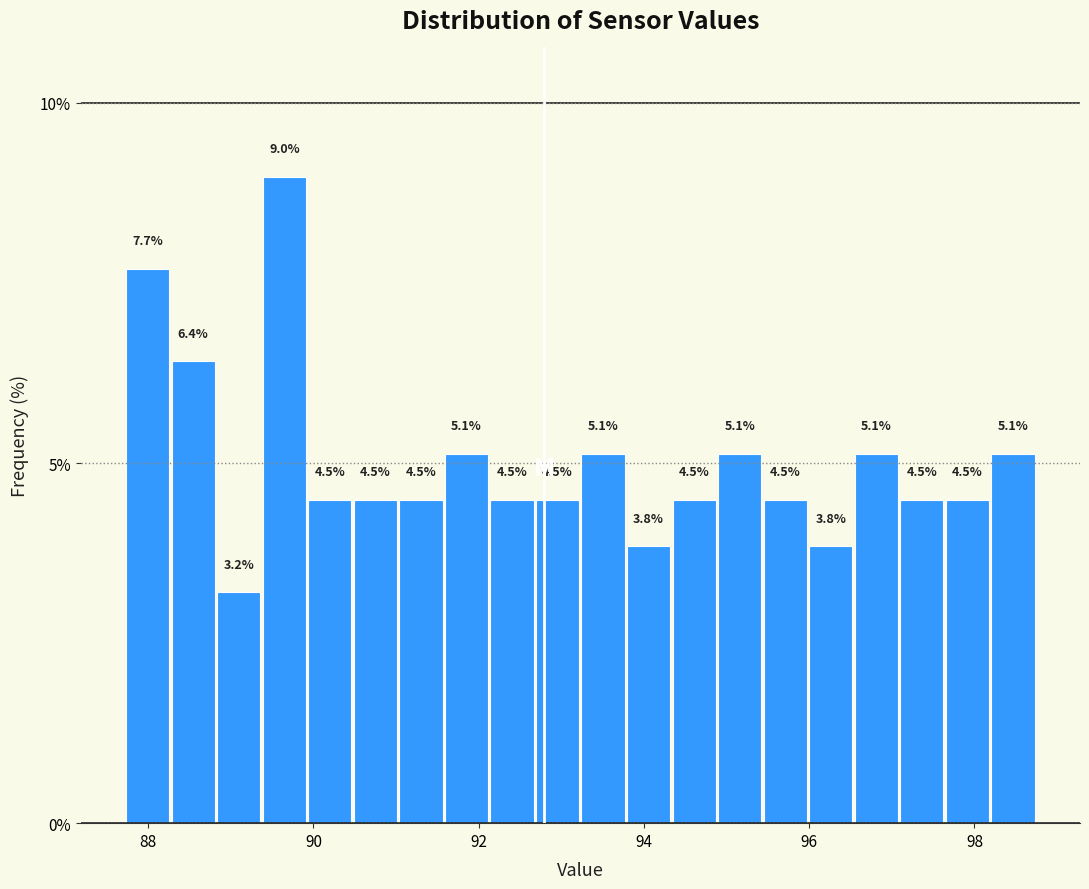

Around what value on the x-axis is the tallest bar? Give the approximate position of its centre, as read against the axis.

89.6